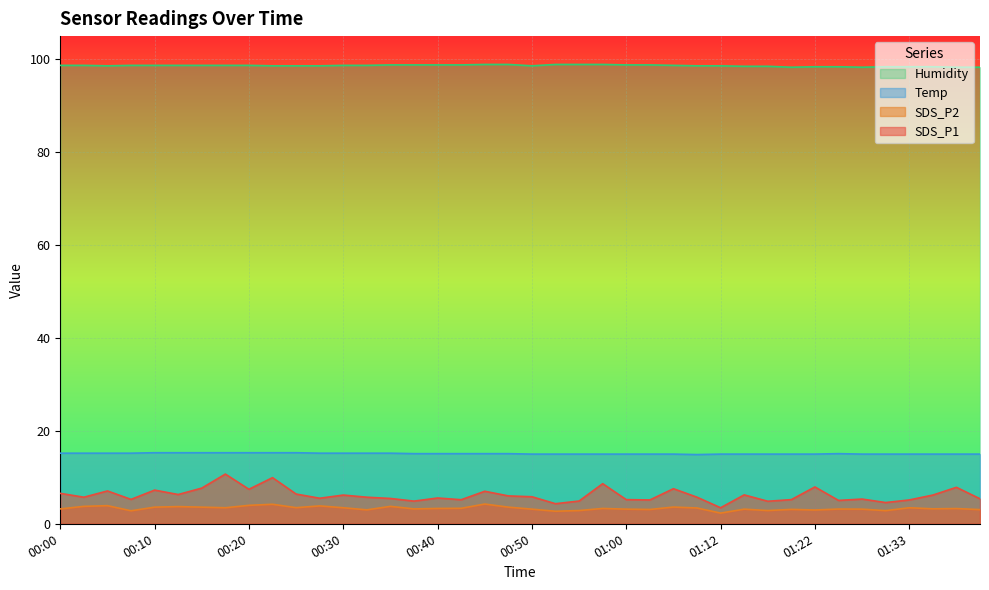

The value of SDS_P2 at 01:28 is 3.1. True or false?

True